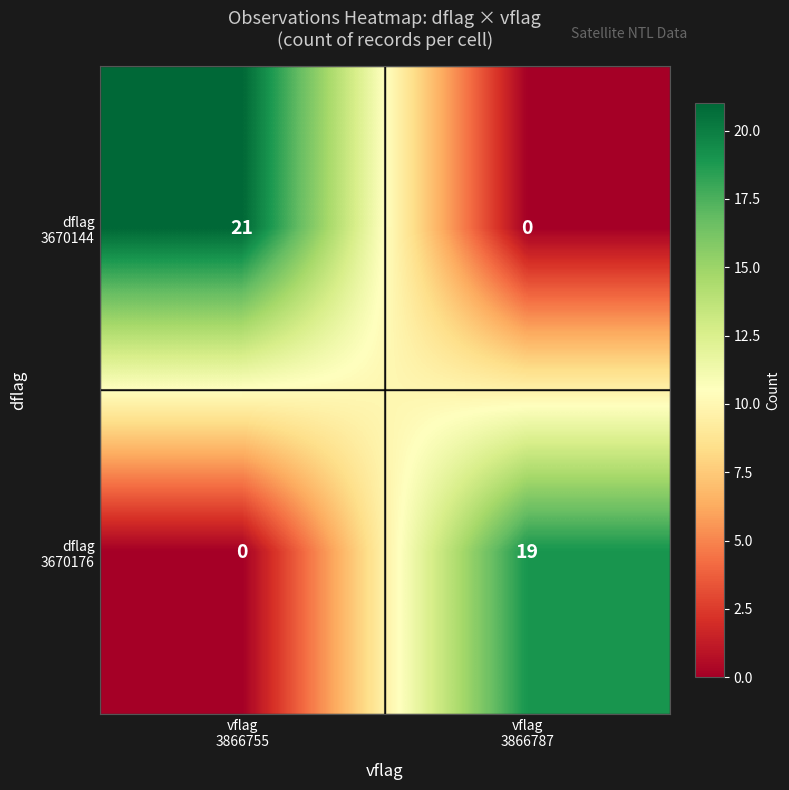

What is the greatest value displayed?

21